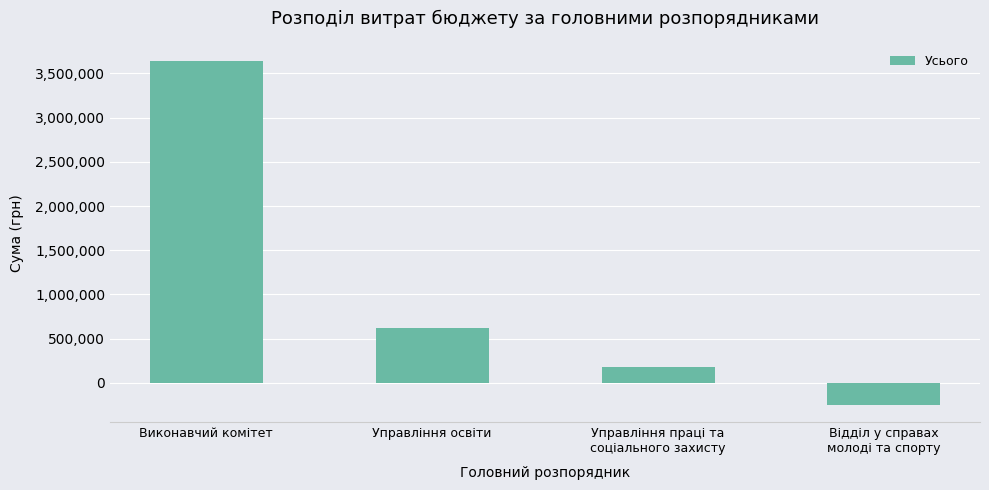

Between Виконавчий комітет and Управління праці та
соціального захисту, which is larger?

Виконавчий комітет